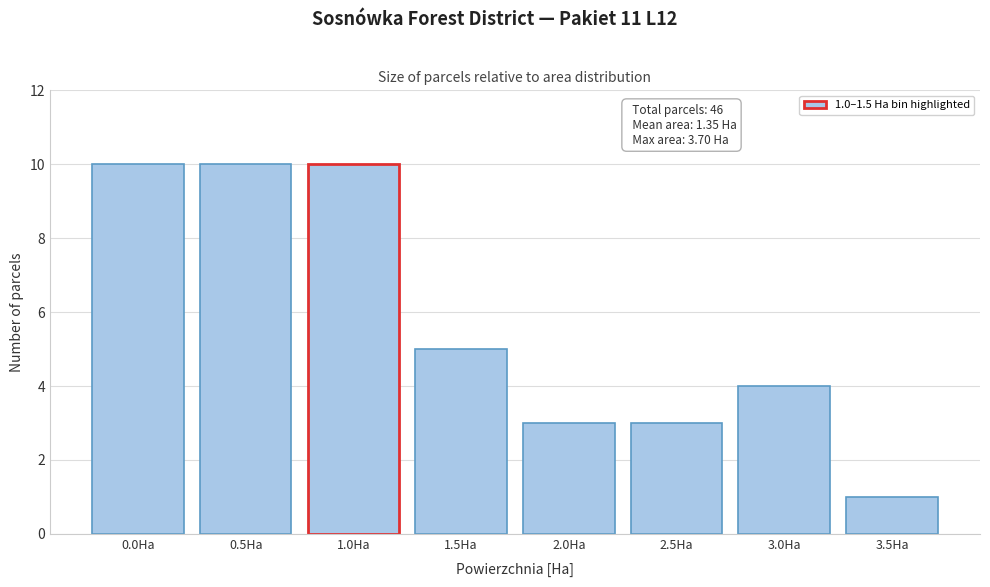

Reading right to left, list all the values displayed in this chart.

1	4	3	3	5	10	10	10